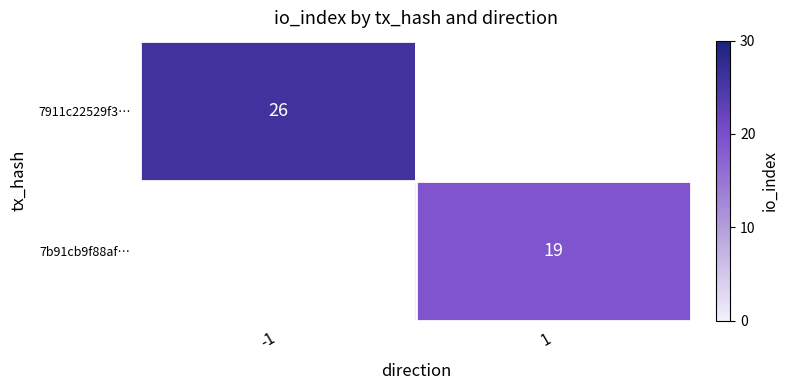

Is it true that 7911c22529f3… equals 26 at -1?

True